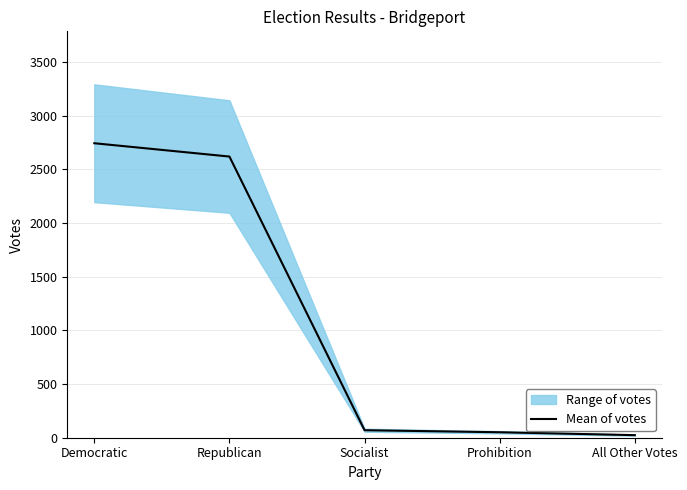

Which has a higher value, Socialist or Democratic?

Democratic